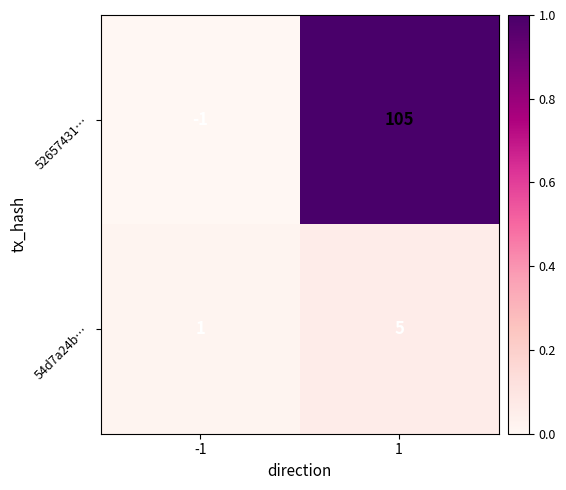

The value of 52657431… at -1 is 0. True or false?

False